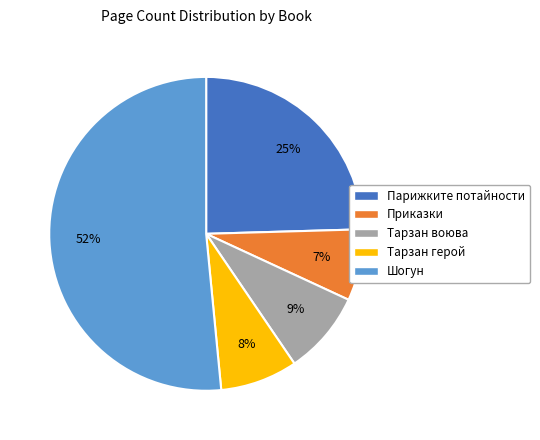

Is there a majority slice in this chart?

Yes